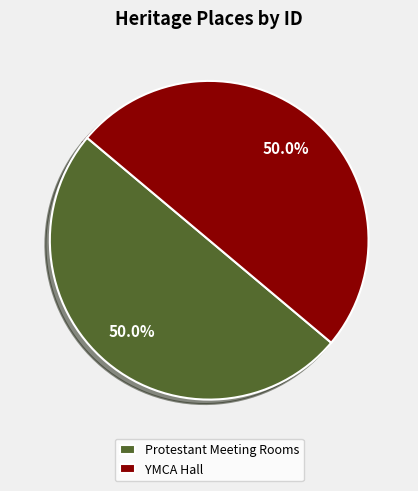

The YMCA Hall slice represents 42% of the pie. True or false?

False